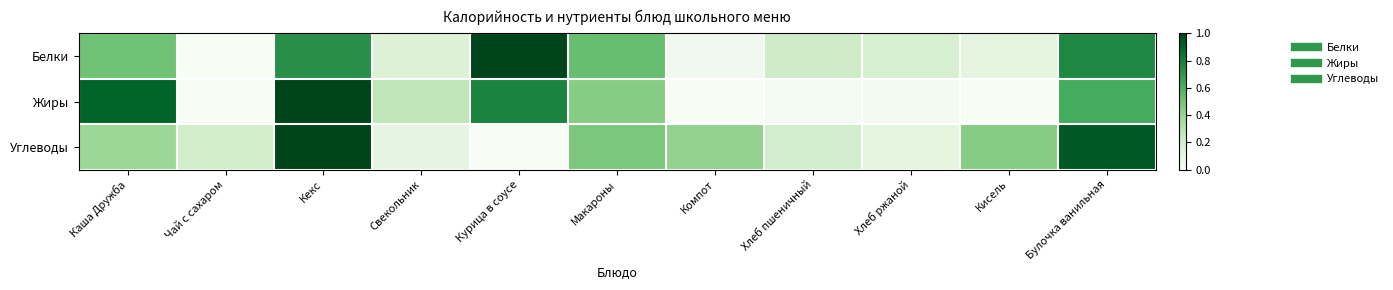

Which series has the largest total across all categories?

Углеводы